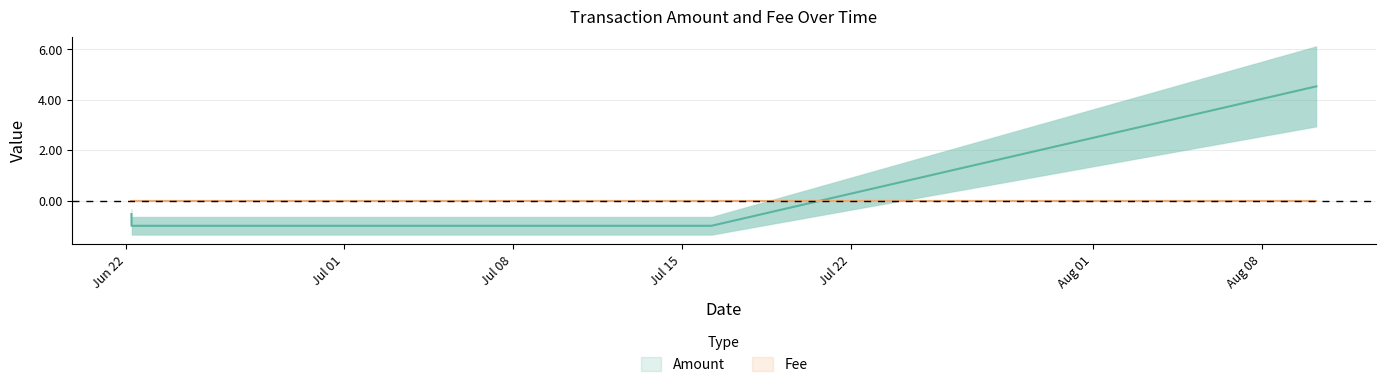

Is it true that the value at Jul 15 is -1.0?

True